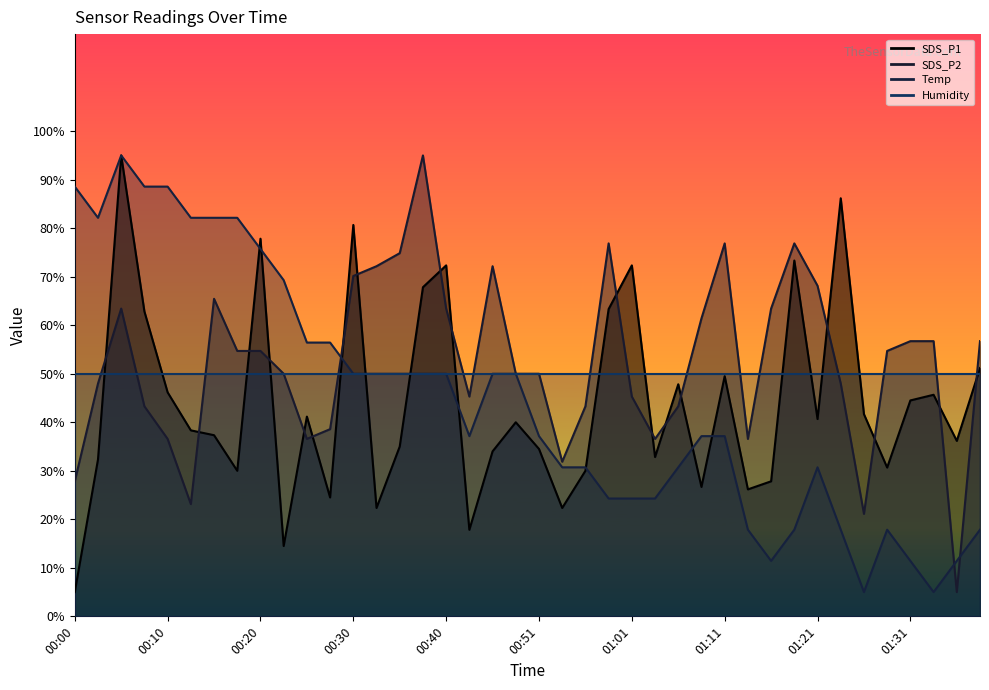

Where does the Temp series first go above 37?

00:00